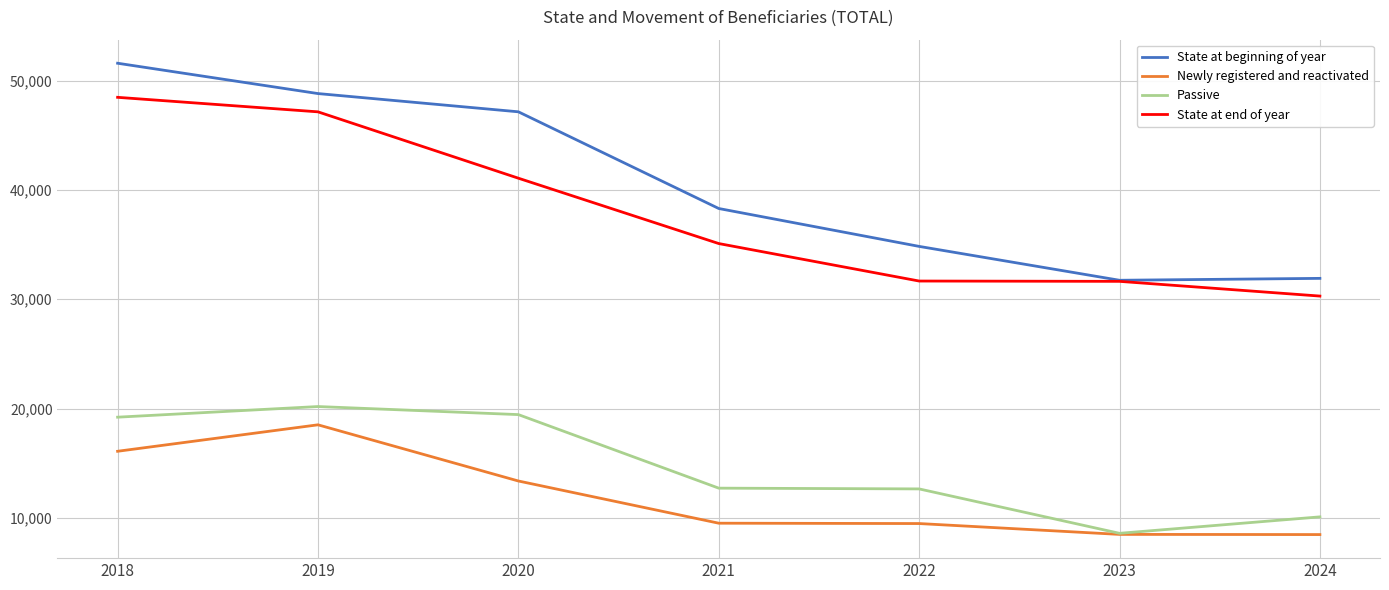

At 2020, list the series in order from smallest to largest.

Newly registered and reactivated, Passive, State at end of year, State at beginning of year